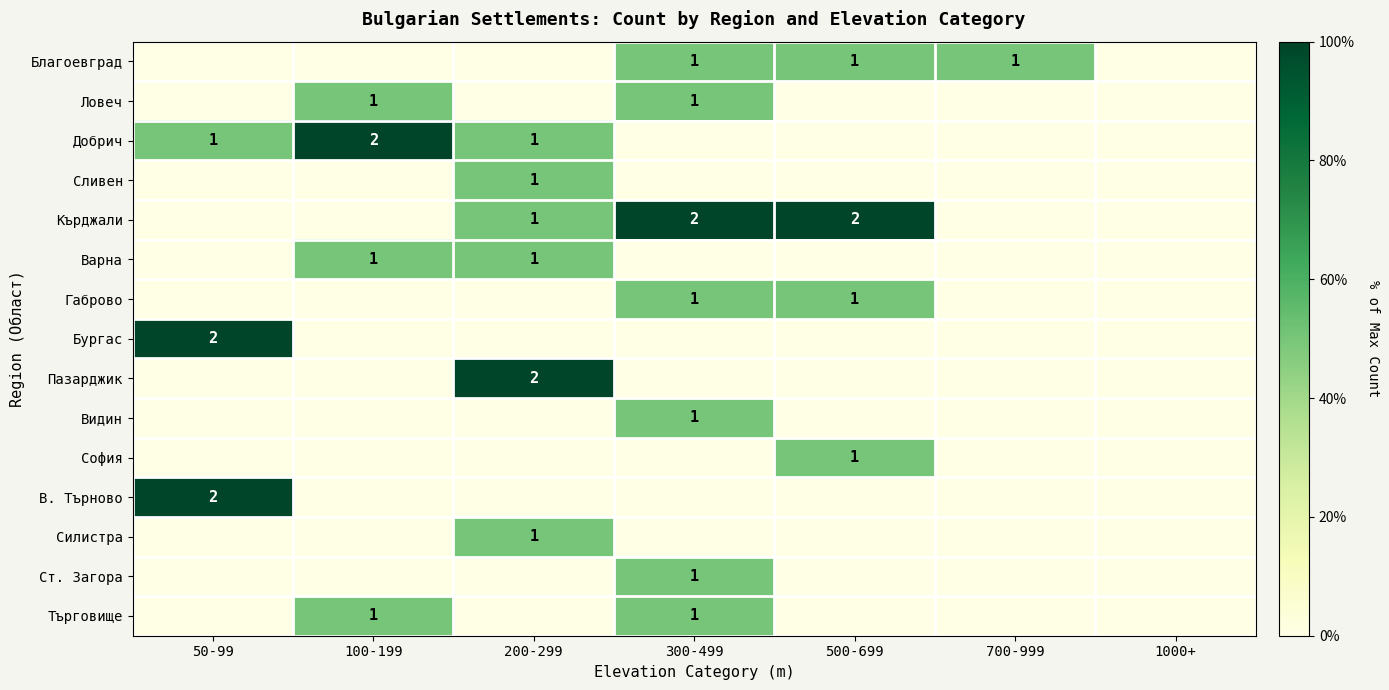

The value of Благоевград at 700-999 is 0. True or false?

False